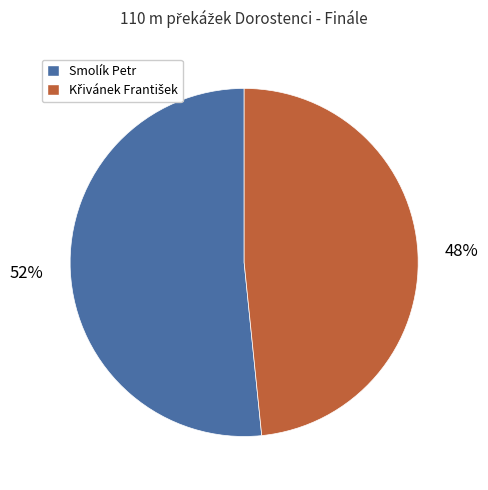

Does Smolík Petr account for over 50% of the chart?

Yes